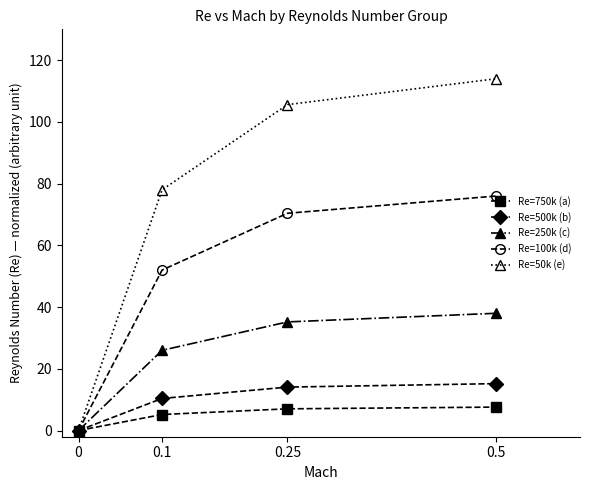

How many series are shown in this chart?

5